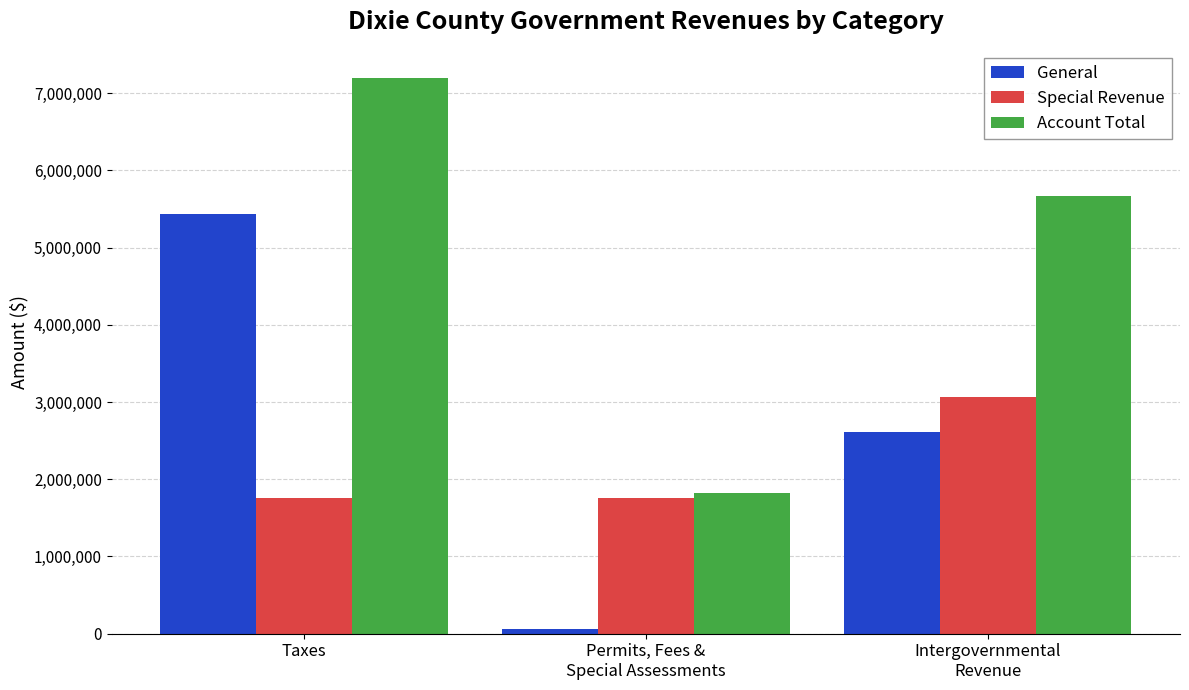

How many distinct data groups are displayed?

3